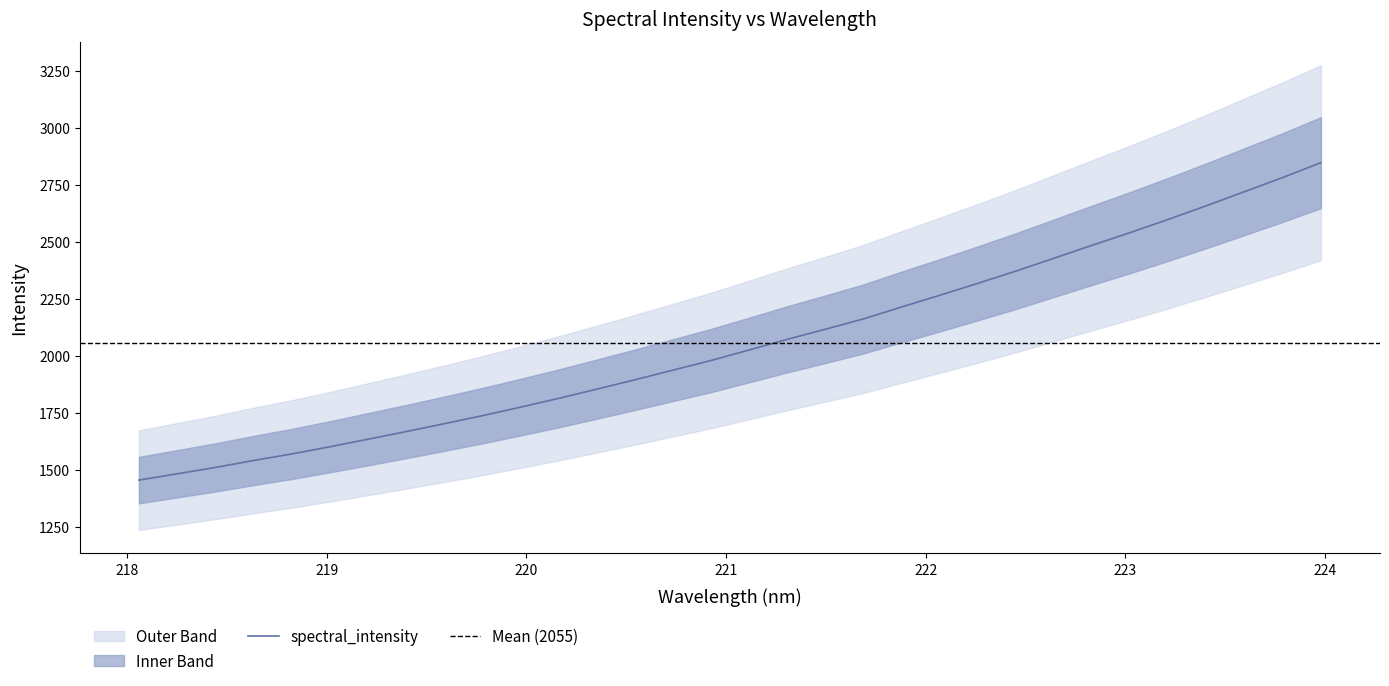

What is the highest value of the spectral_intensity series?

2846.5